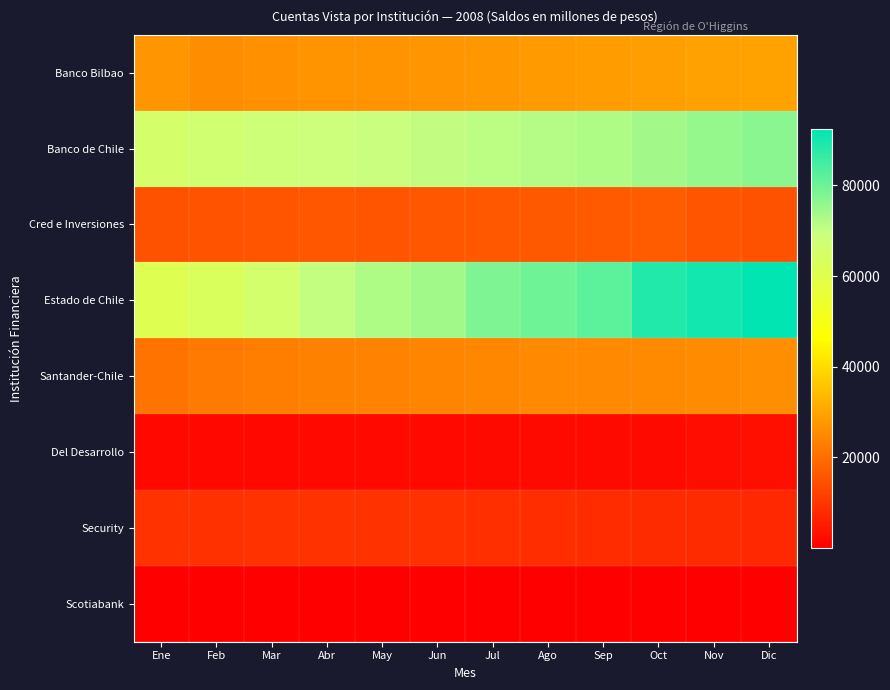

Reading left to right, transcribe all the data shown in this chart.

Banco Bilbao: Ene=27139	Feb=25815	Mar=26455	Abr=26872	May=27015	Jun=27309	Jul=27712	Ago=28227	Sep=28679	Oct=28929	Nov=29346	Dic=29648
Banco de Chile: Ene=65475	Feb=66869	Mar=68140	Abr=68784	May=69535	Jun=70312	Jul=71150	Ago=71965	Sep=72628	Oct=74050	Nov=75590	Dic=76918
Cred e Inversiones: Ene=15167	Feb=15269	Mar=15761	Abr=15843	May=15670	Jun=15965	Jul=16215	Ago=16383	Sep=16639	Oct=16948	Nov=15572	Dic=15068
Estado de Chile: Ene=61040	Feb=63136	Mar=65863	Abr=70276	May=72733	Jun=74182	Jul=78077	Ago=79897	Sep=81918	Oct=88693	Nov=90370	Dic=92484
Santander-Chile: Ene=21181	Feb=22335	Mar=23114	Abr=23592	May=23980	Jun=24254	Jul=24627	Ago=25003	Sep=25142	Oct=25310	Nov=25621	Dic=25898
Del Desarrollo: Ene=1753	Feb=1761	Mar=1830	Abr=1897	May=1946	Jun=2001	Jul=2050	Ago=2079	Sep=2187	Oct=2222	Nov=2750	Dic=3032
Security: Ene=9290	Feb=9091	Mar=9307	Abr=9317	May=9302	Jun=9227	Jul=8854	Ago=8464	Sep=8242	Oct=8160	Nov=8043	Dic=7461
Scotiabank: Ene=59	Feb=57	Mar=58	Abr=62	May=62	Jun=65	Jul=64	Ago=64	Sep=63	Oct=63	Nov=63	Dic=63